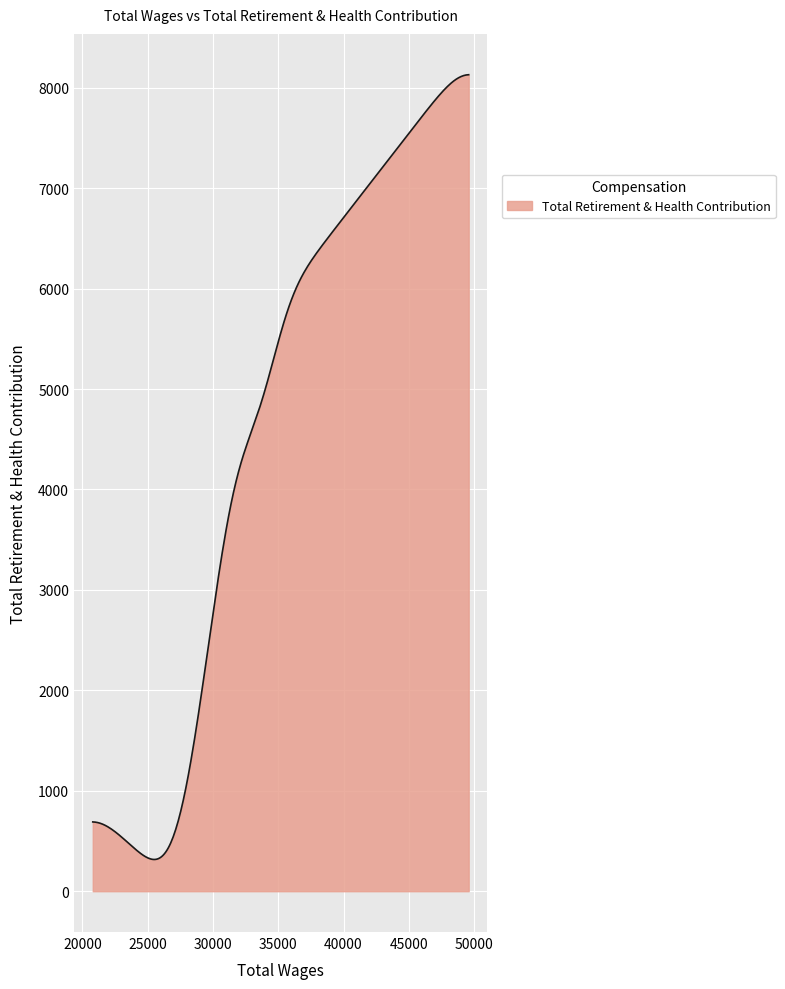

What is the difference between the maximum and minimum values?

7813.7